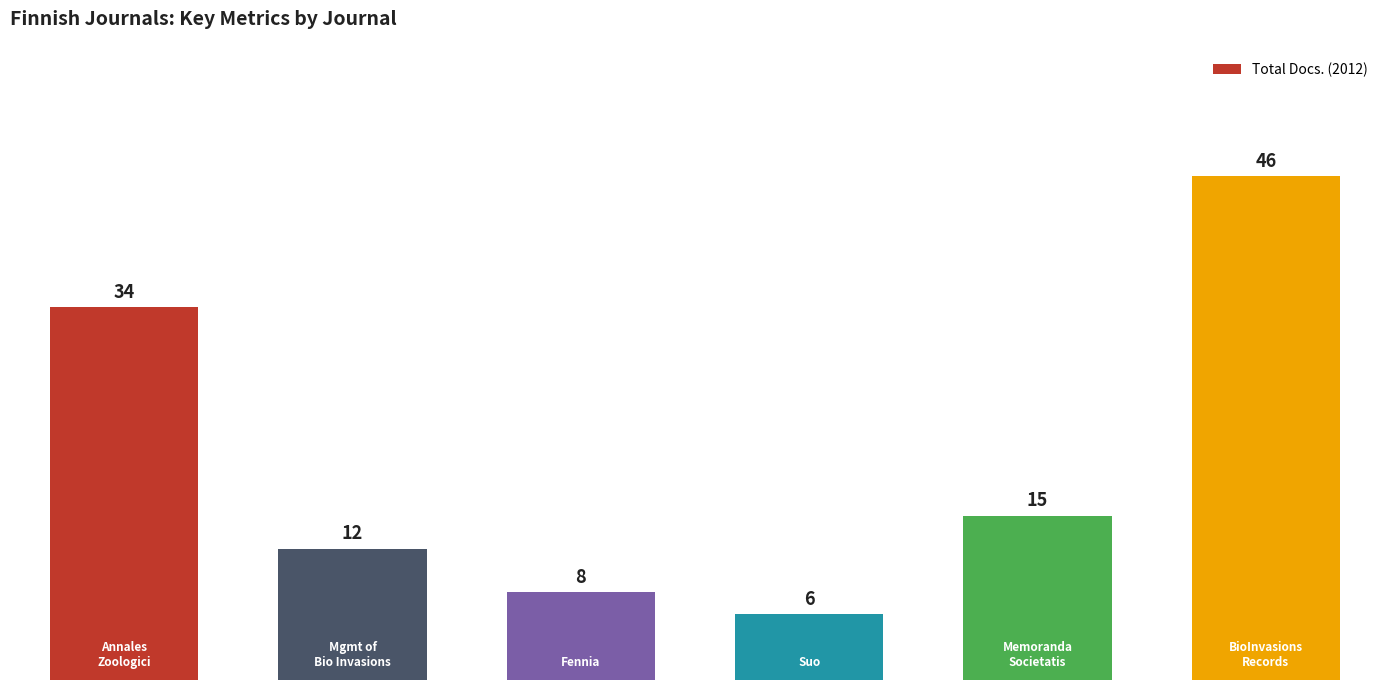

What is the average value?

20